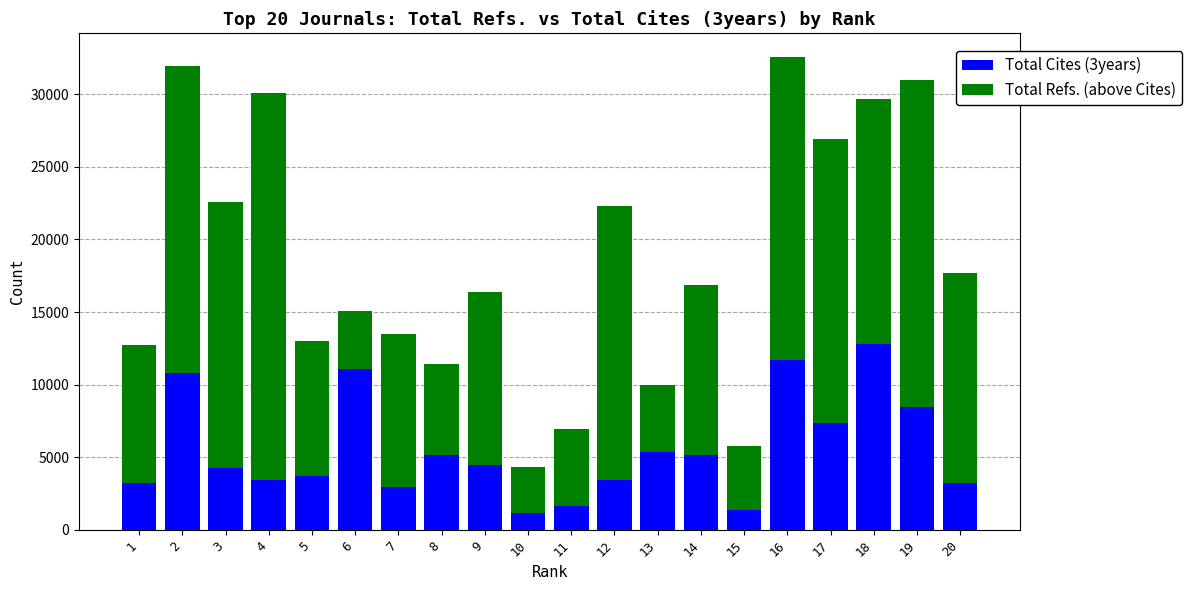

How many values in the Total Cites (3years) series are below 4475?

10